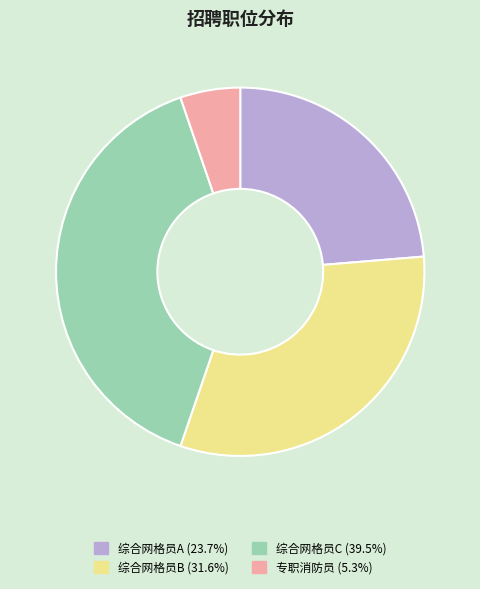

Does 专职消防员 represent more than half of the total?

No